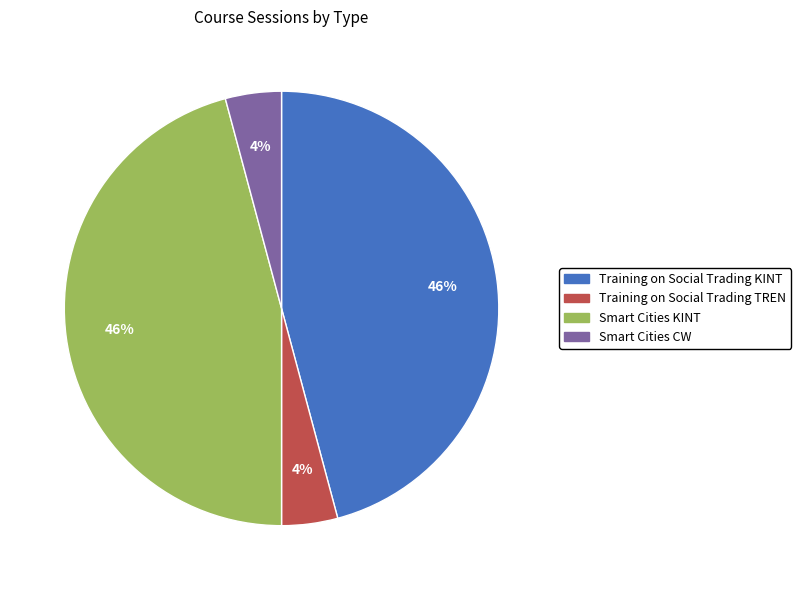

What percentage is the Smart Cities KINT slice, to the nearest percent?

46%